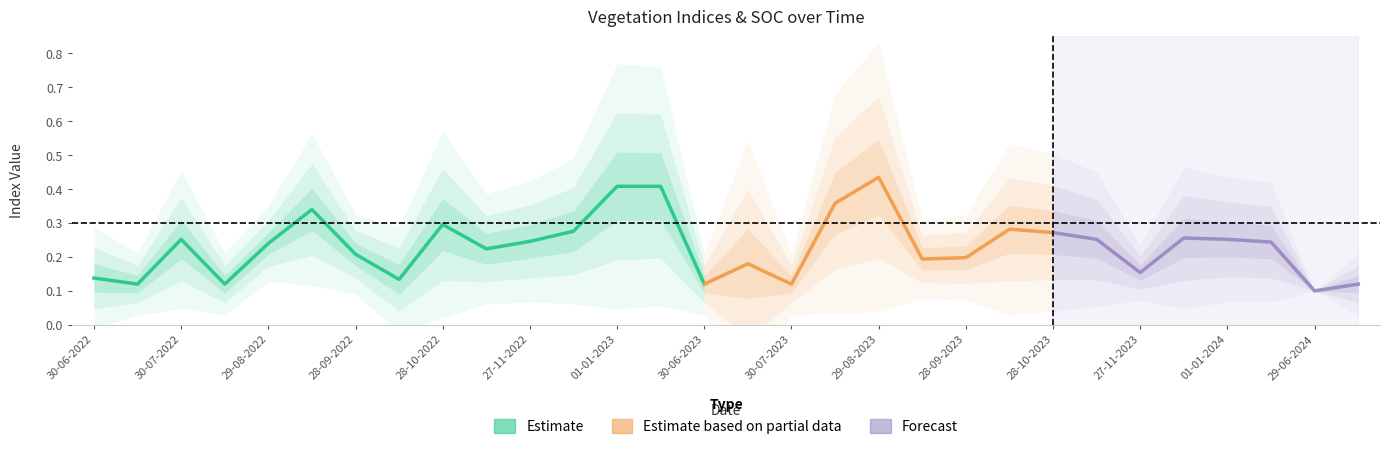

True or false: ndvi has more than 1 points higher than both neighbors.

True